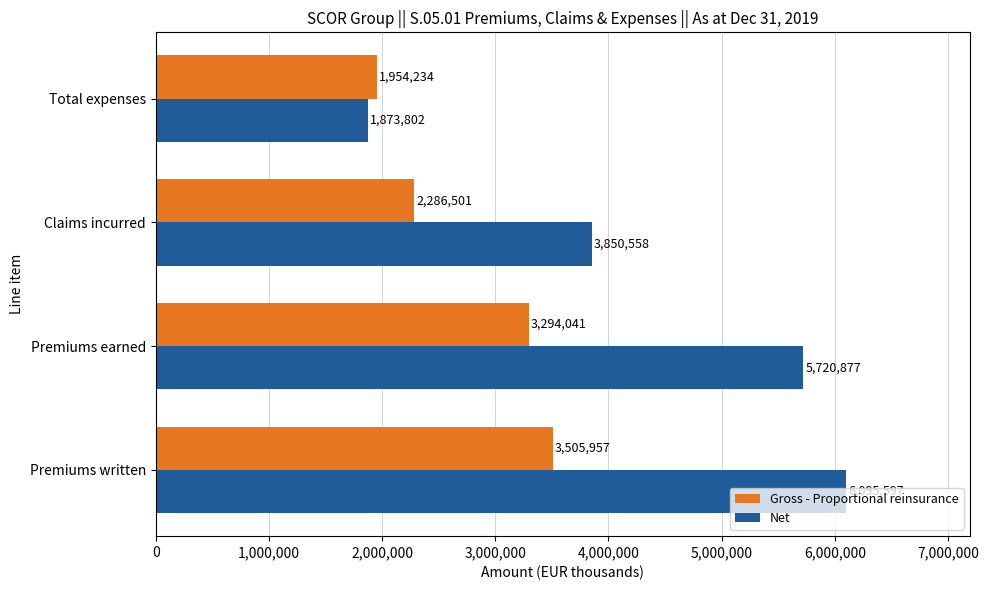

How many distinct data groups are displayed?

2